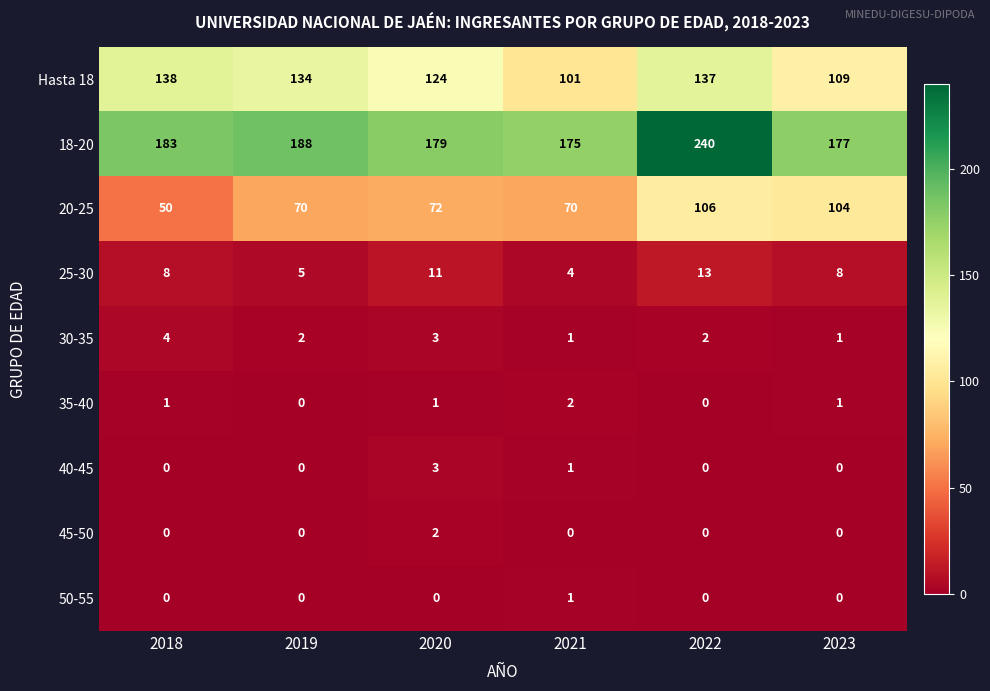

What is the sum of all Hasta 18 values?

743